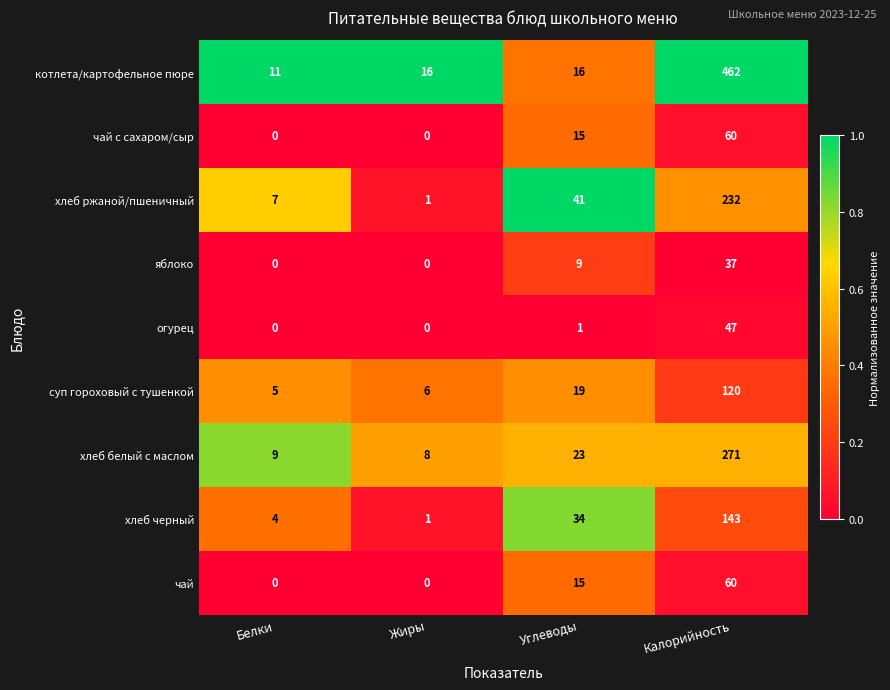

At which category is the sum across all series the highest?

Калорийность